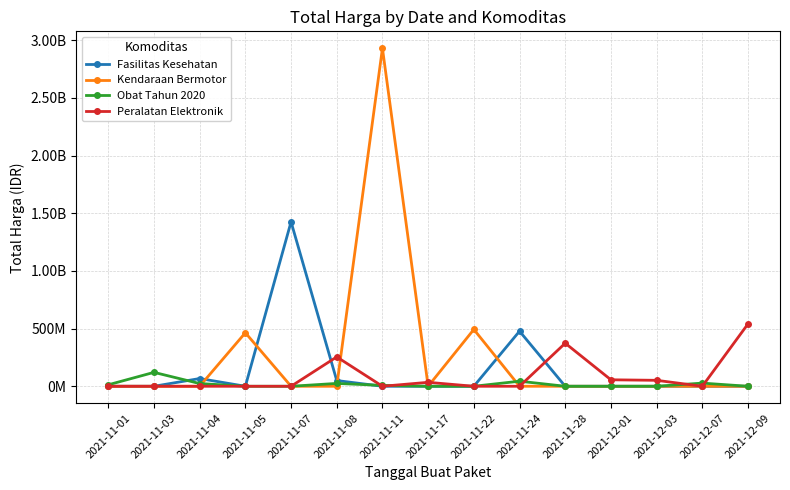

Is it true that Peralatan Elektronik equals 0 at 2021-11-03?

True